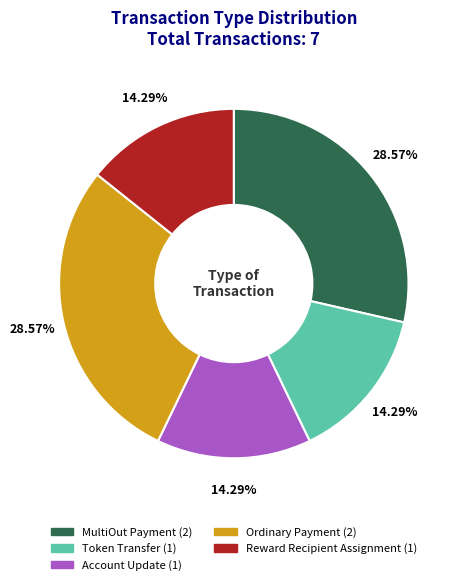

Combined, do Reward Recipient Assignment and MultiOut Payment account for over 50%?

No